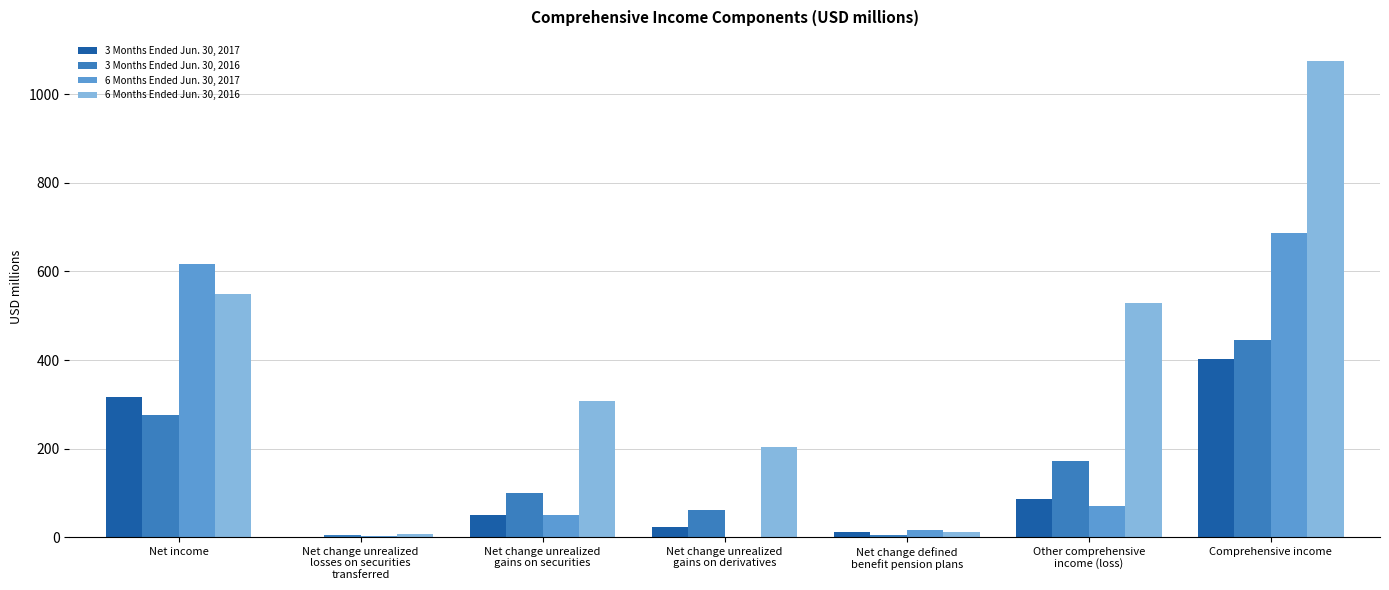

What is the sum of the 6 Months Ended Jun. 30, 2016 values at Net change defined
benefit pension plans and Comprehensive income?

1087